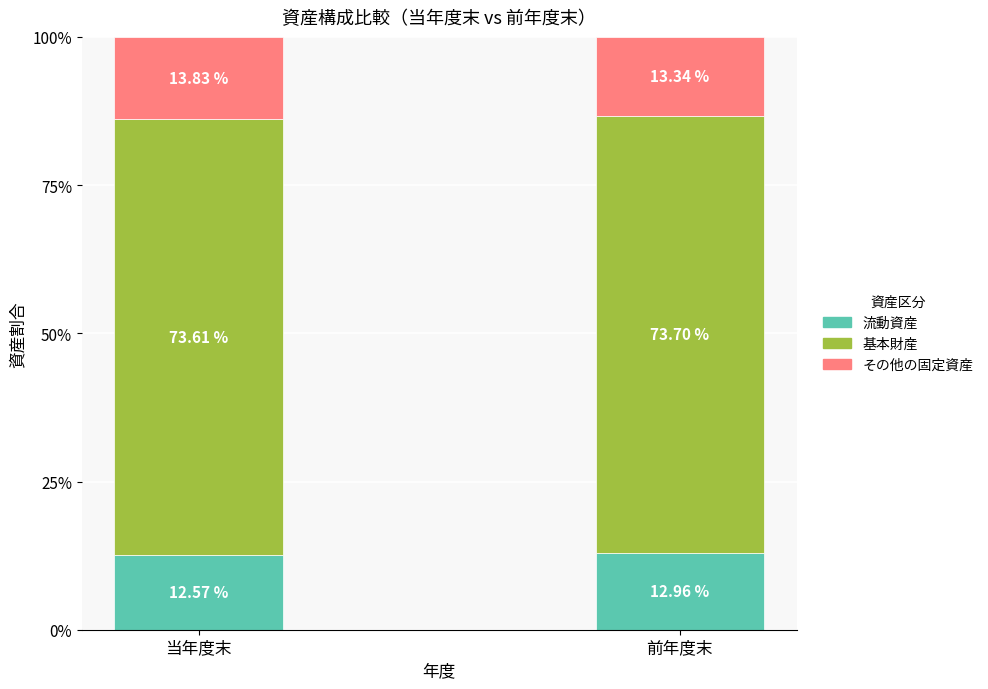

Which category has the lowest value in the 流動資産 series?

当年度末